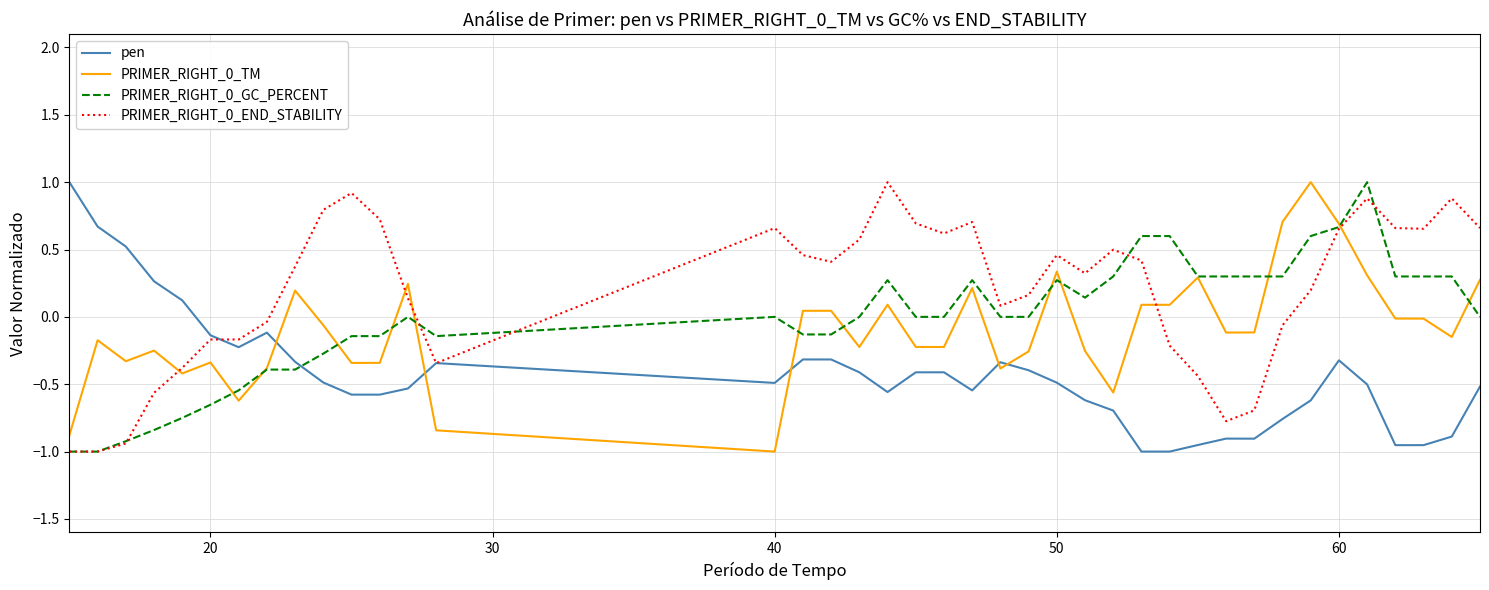

Reading right to left, transcribe all the data shown in this chart.

pen: -0.5	-0.9	-1.0	-1.0	-0.5	-0.3	-0.6	-0.8	-0.9	-0.9	-1.0	-1.0	-1.0	-0.7	-0.6	-0.5	-0.4	-0.3	-0.5	-0.4	-0.4	-0.6	-0.4	-0.3	-0.3	-0.5	-0.3	-0.5	-0.6	-0.6	-0.5	-0.3	-0.1	-0.2	-0.1	0.1	0.3	0.5	0.7	1.0
PRIMER_RIGHT_0_TM: 0.3	-0.1	-0.0	-0.0	0.3	0.7	1.0	0.7	-0.1	-0.1	0.3	0.1	0.1	-0.6	-0.3	0.3	-0.3	-0.4	0.2	-0.2	-0.2	0.1	-0.2	0.0	0.0	-1.0	-0.8	0.2	-0.3	-0.3	-0.1	0.2	-0.4	-0.6	-0.3	-0.4	-0.3	-0.3	-0.2	-0.9
PRIMER_RIGHT_0_GC_PERCENT: 0.0	0.3	0.3	0.3	1.0	0.7	0.6	0.3	0.3	0.3	0.3	0.6	0.6	0.3	0.1	0.3	0.0	0.0	0.3	0.0	0.0	0.3	0.0	-0.1	-0.1	0.0	-0.1	0.0	-0.1	-0.1	-0.3	-0.4	-0.4	-0.5	-0.7	-0.7	-0.8	-0.9	-1.0	-1.0
PRIMER_RIGHT_0_END_STABILITY: 0.7	0.9	0.7	0.7	0.9	0.7	0.2	-0.1	-0.7	-0.8	-0.4	-0.2	0.4	0.5	0.3	0.5	0.2	0.1	0.7	0.6	0.7	1.0	0.6	0.4	0.5	0.7	-0.3	0.1	0.7	0.9	0.8	0.4	-0.0	-0.2	-0.2	-0.4	-0.6	-0.9	-1.0	-1.0